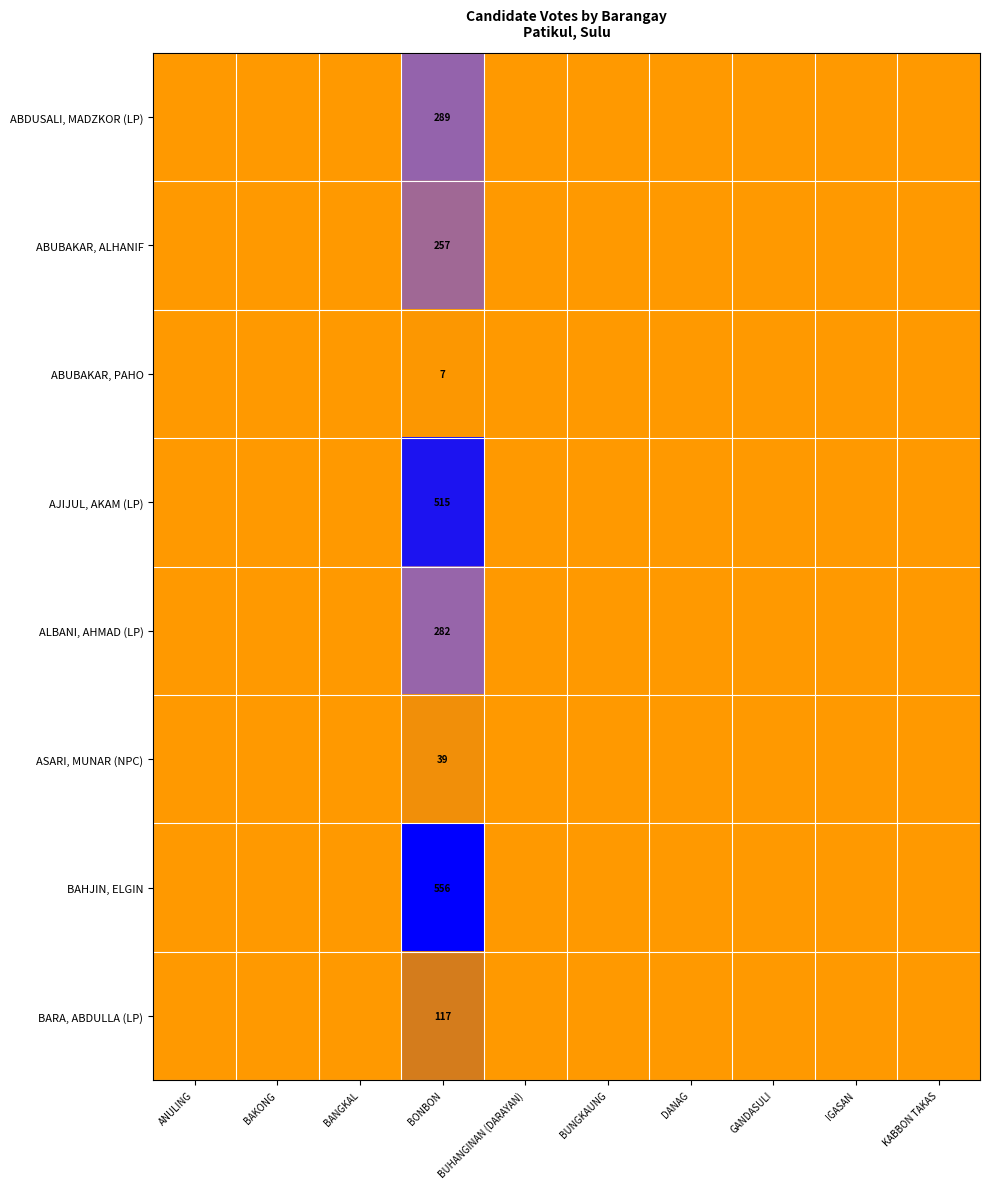

At which category is the sum across all series the highest?

BONBON